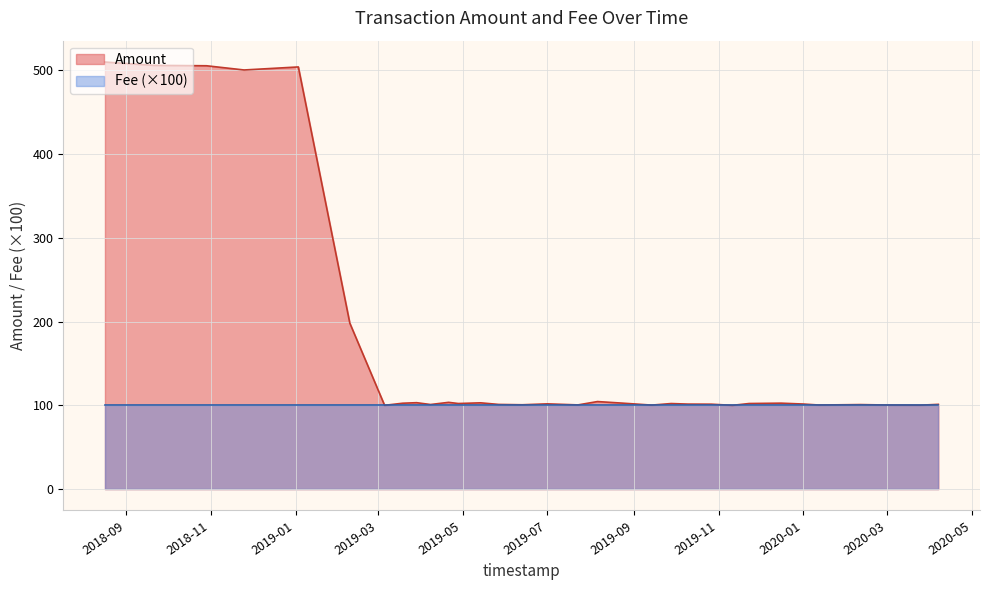

Which series changed the most between 1 and 5?

Amount